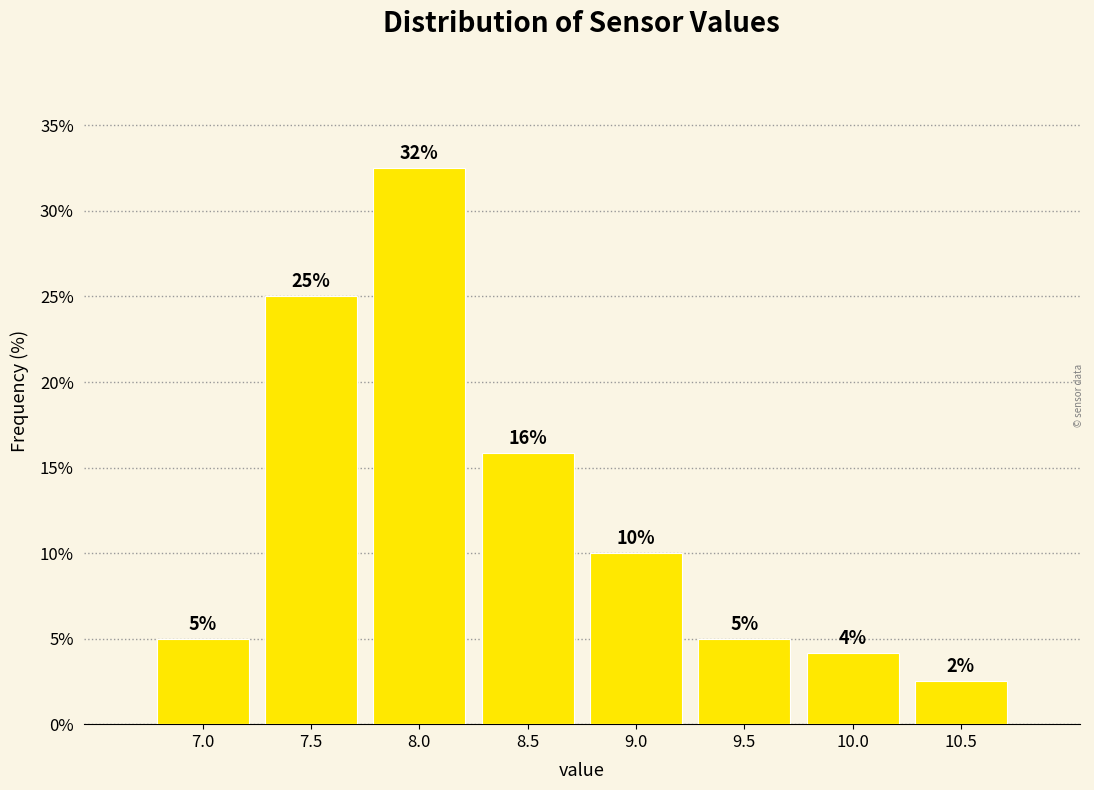

True or false: the data shows 10.0 at 9.0.

True